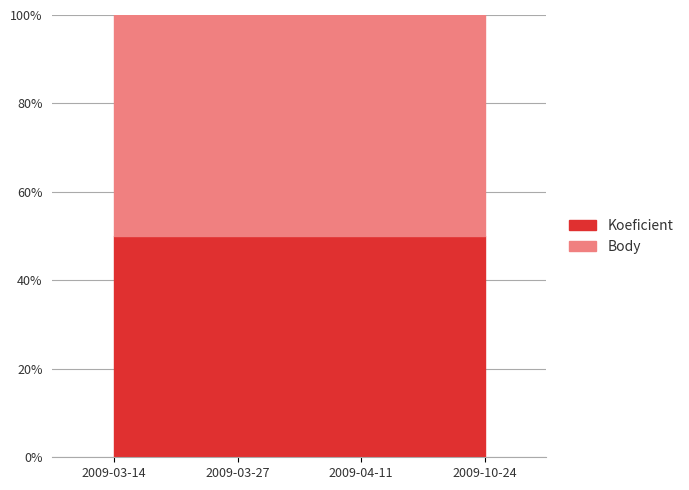

How many lines are shown in the chart?

2